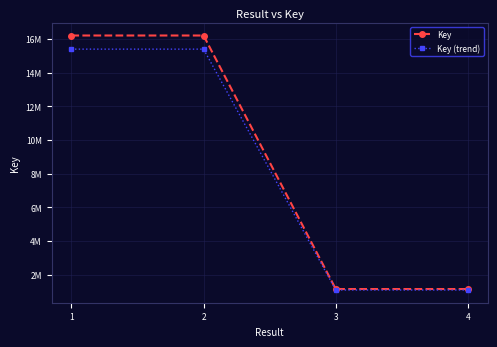

Is this an area chart (filled region under the line)?

No